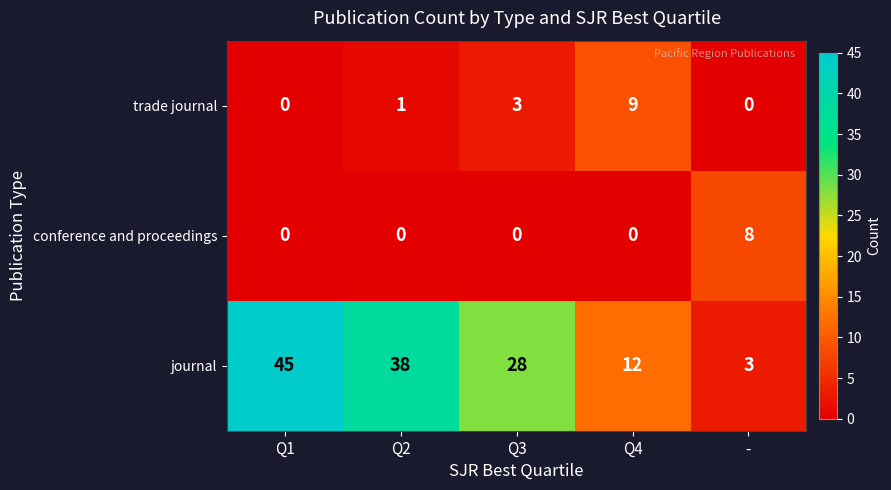

What is the average value of the journal series?

25